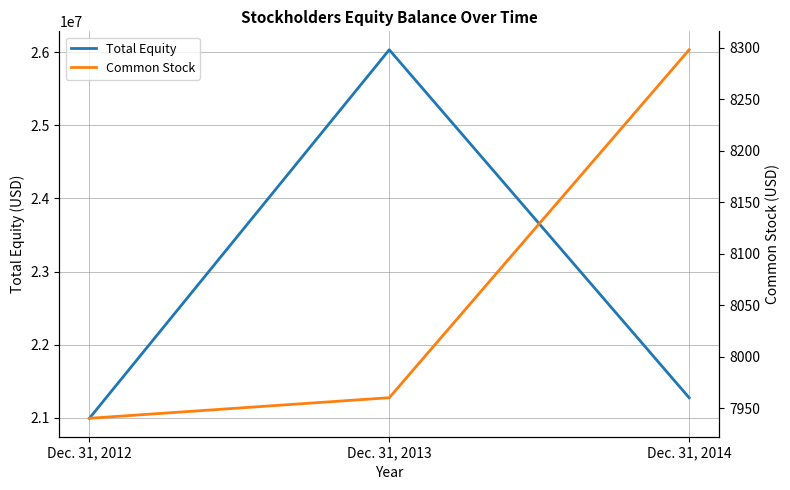

Which series has the largest range (max minus min)?

Total Equity